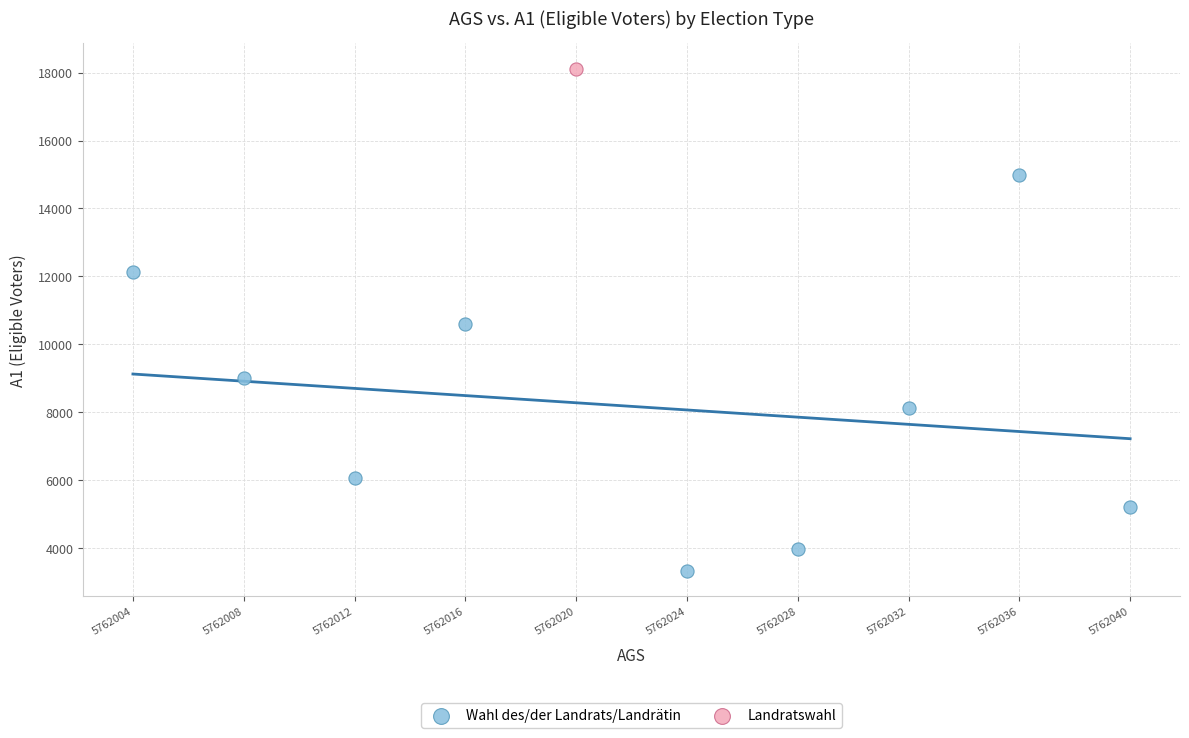

What are all the series names shown in the legend?

Wahl des/der Landrats/Landrätin, Landratswahl